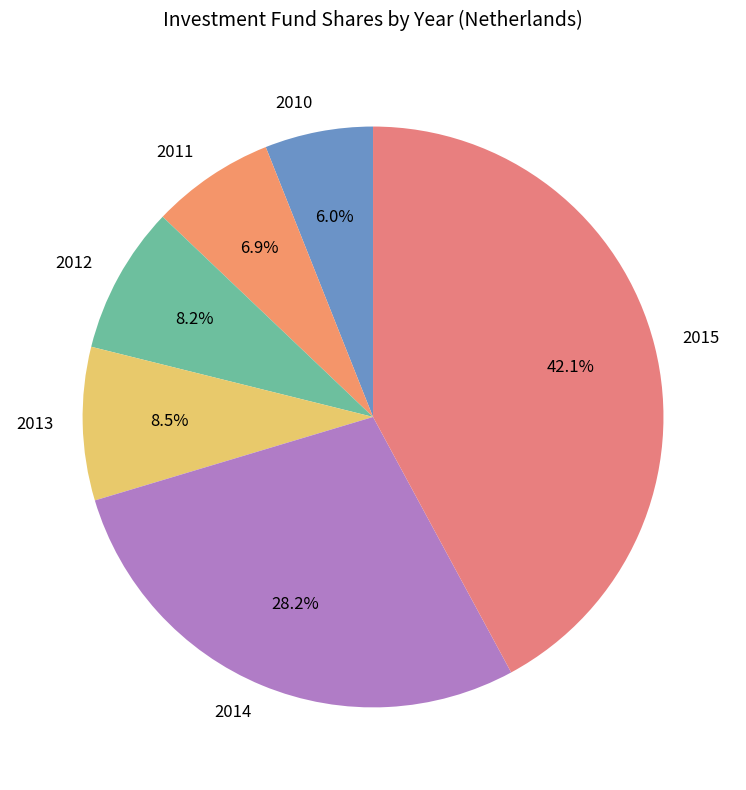

What is the smallest slice in the pie chart?

2010